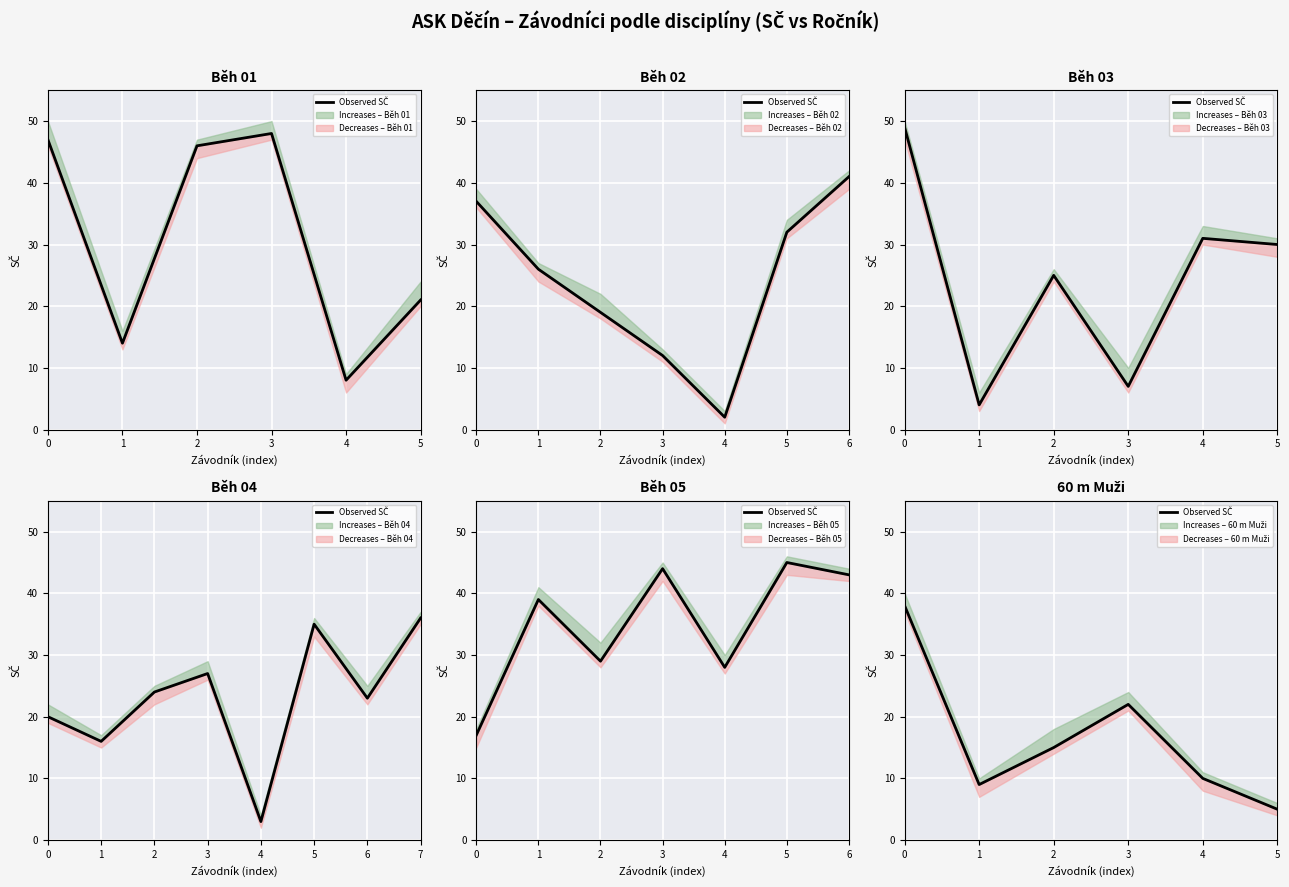

Reading left to right, extract all data points from this chart.

0=38	1=9	2=15	3=22	4=10	5=5